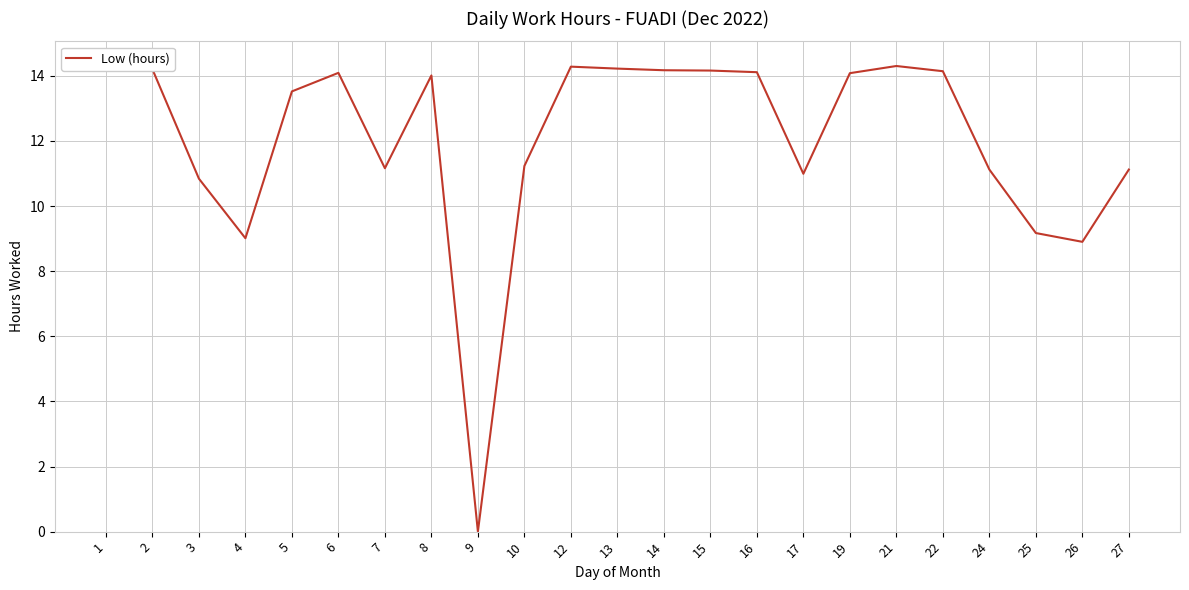

Reading left to right, extract all data points from this chart.

1=14.3	2=14.2	3=10.8	4=9.0	5=13.5	6=14.1	7=11.2	8=14.0	9=0.0	10=11.2	12=14.3	13=14.2	14=14.2	15=14.2	16=14.1	17=11.0	19=14.1	21=14.3	22=14.1	24=11.1	25=9.2	26=8.9	27=11.1